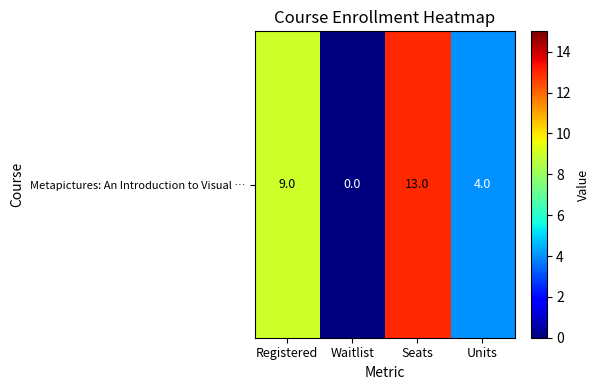

List the labels in order of value, smallest first.

Waitlist, Units, Registered, Seats